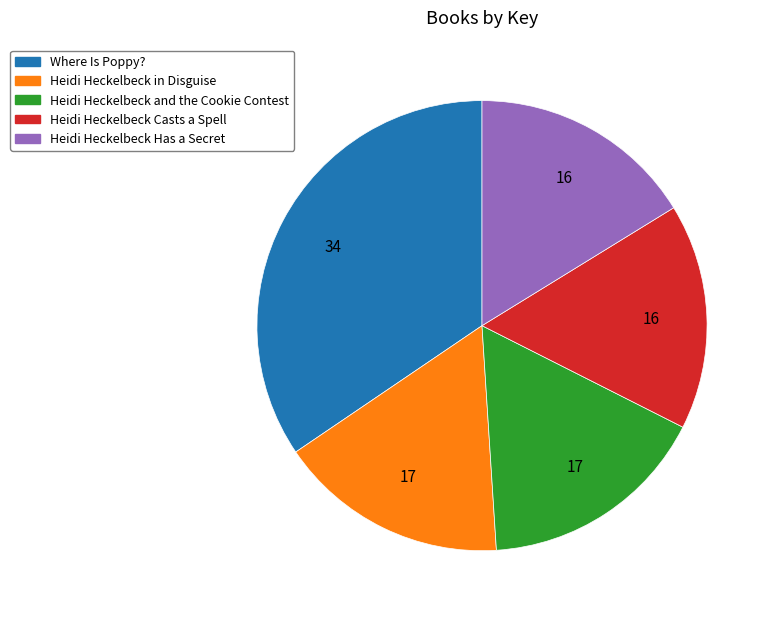

Which category has the biggest portion of the pie?

Where Is Poppy?